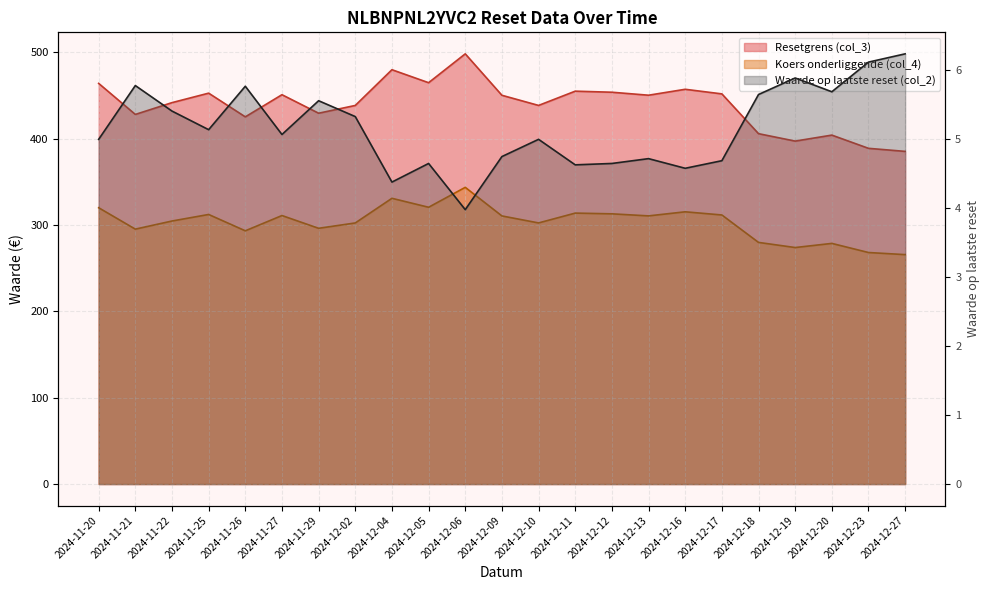

How many lines are shown in the chart?

3